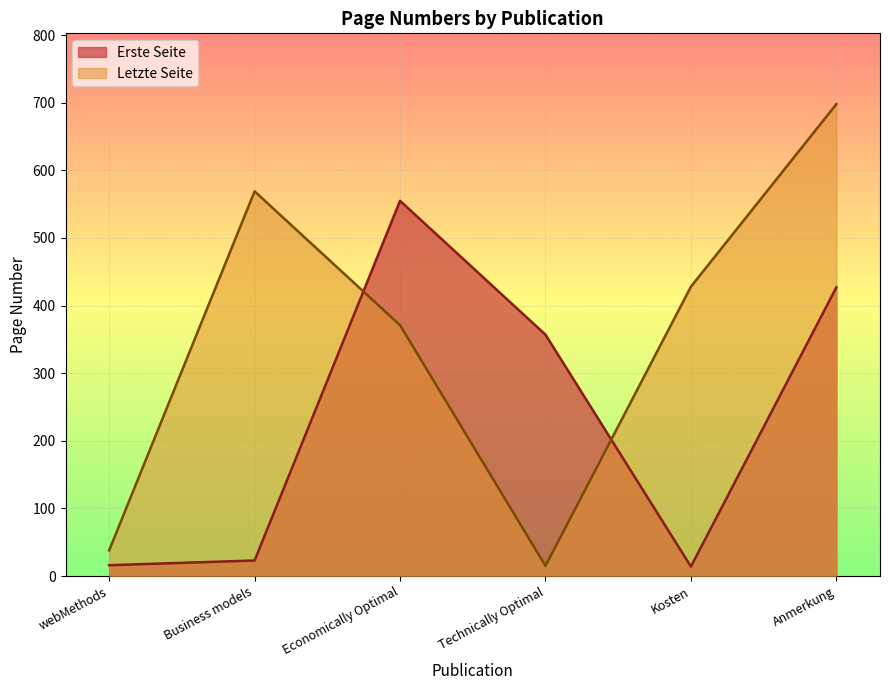

How many lines are shown in the chart?

2